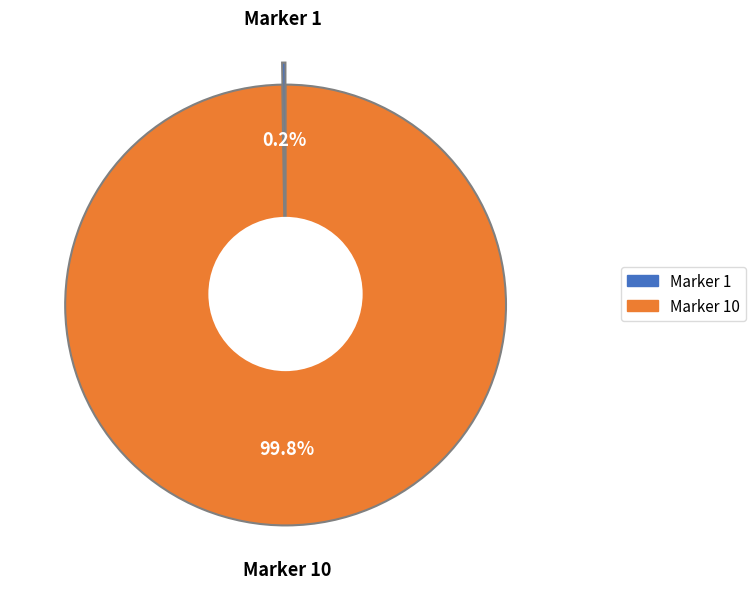

Which category accounts for the majority?

Marker 10